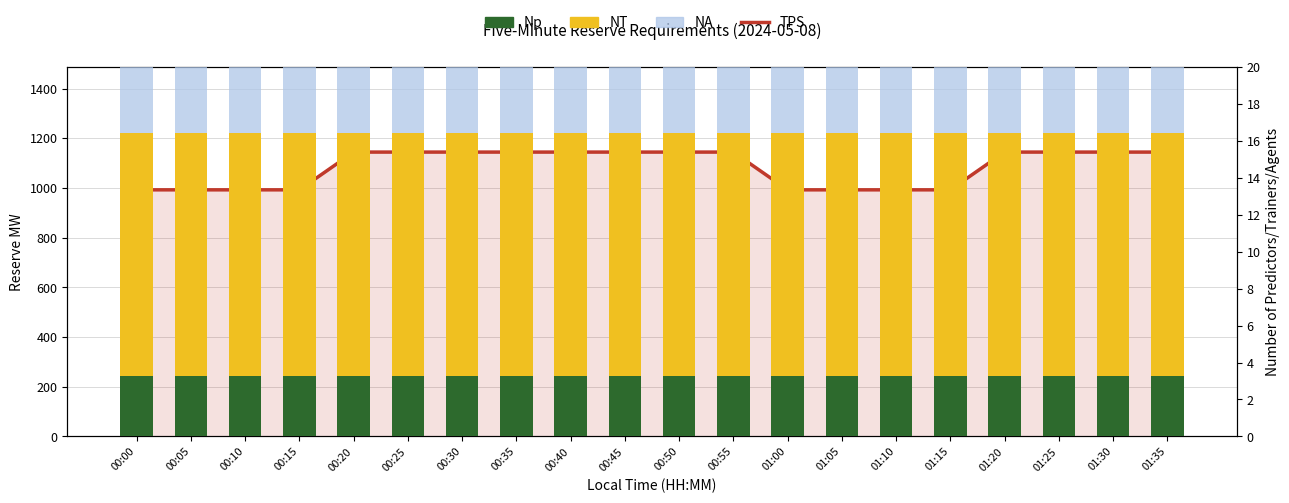

Does the chart contain any negative values?

No